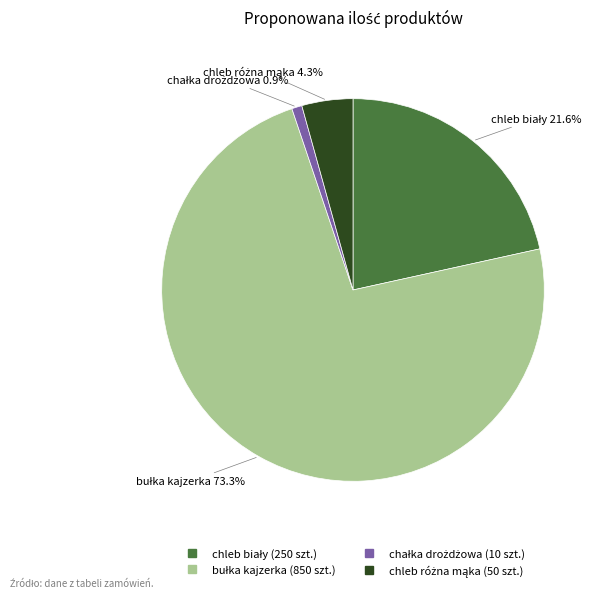

How many segments does this pie chart have?

4